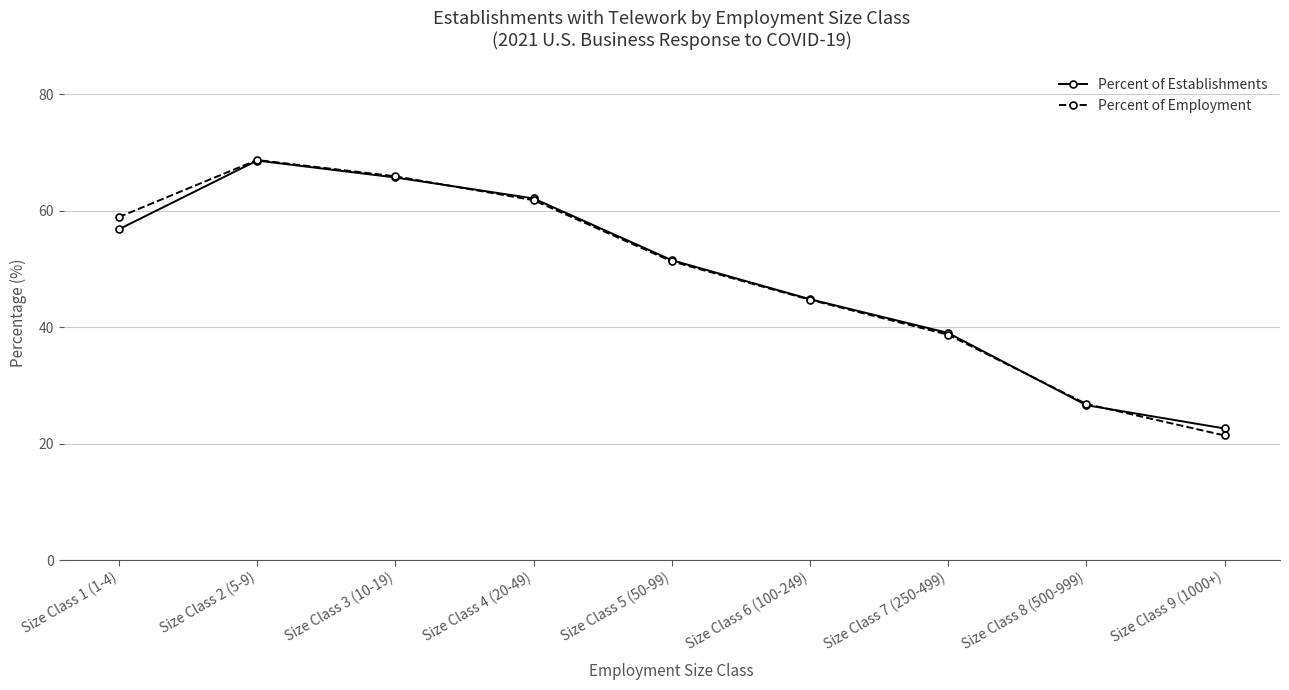

How many distinct data groups are displayed?

2